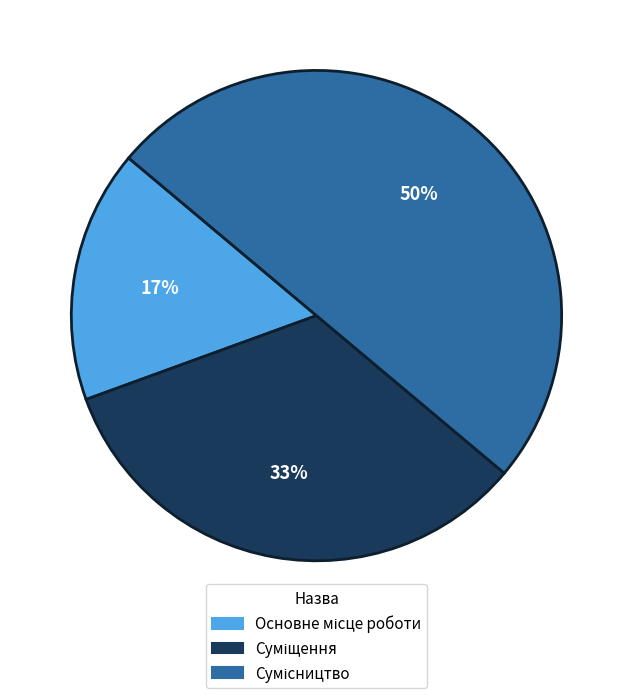

To the nearest percent, what is the average slice percentage?

33%